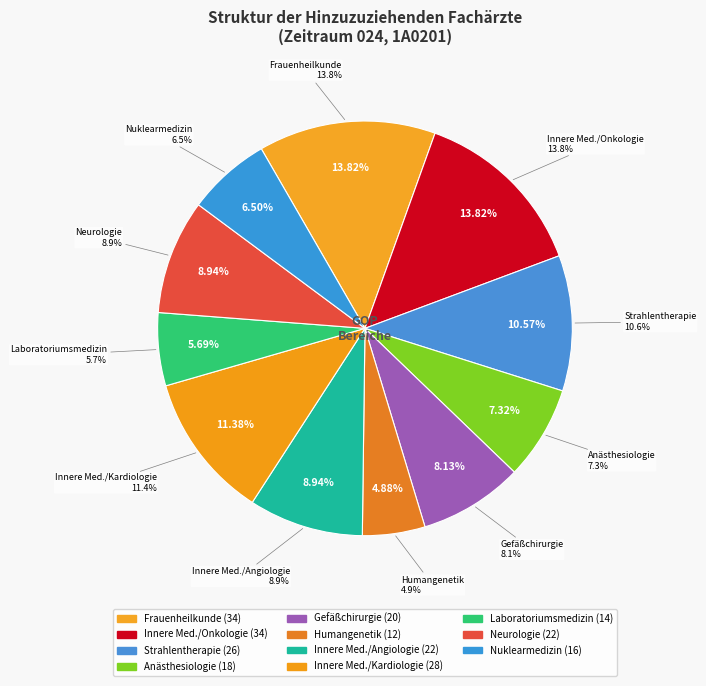

How many slices are in this pie chart?

11